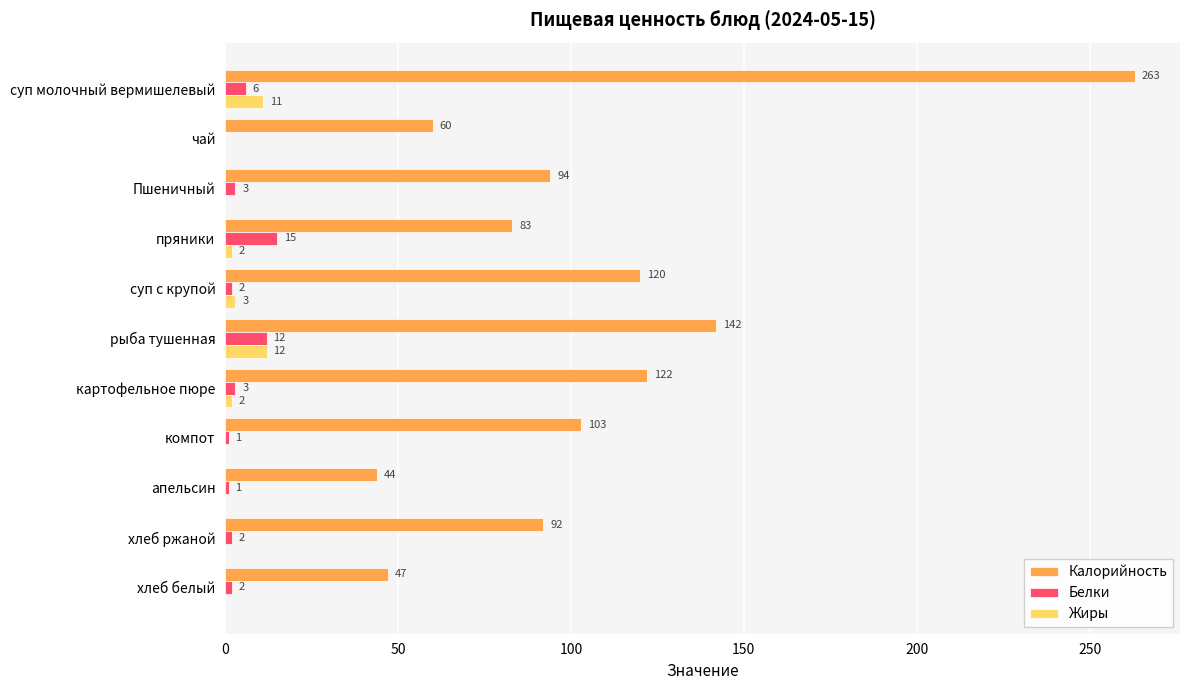

Which series has the largest total across all categories?

Калорийность